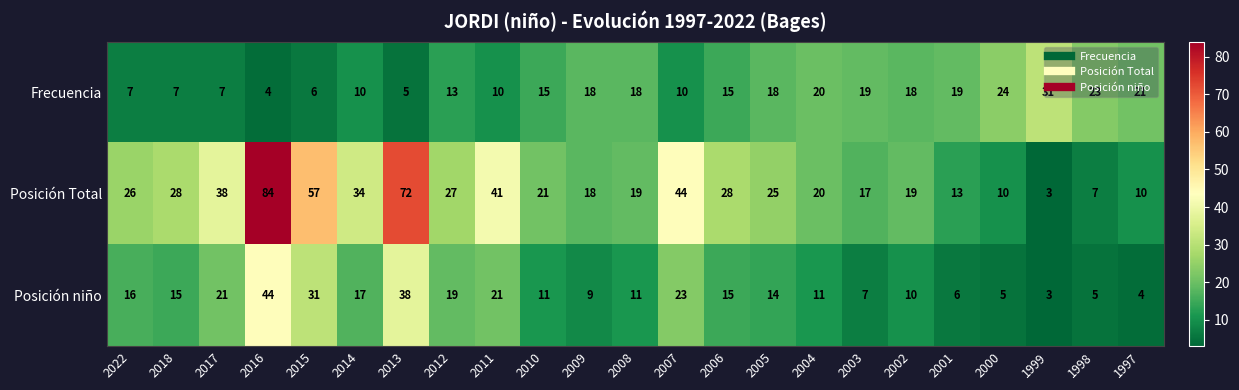

What is the difference between the Posición niño values at 2013 and 2005?

24